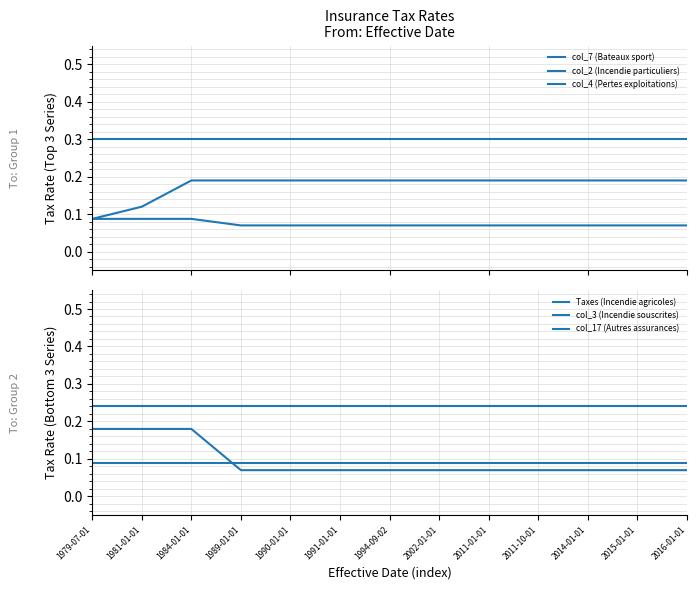

What are all the series names shown in the legend?

col_7 (Bateaux sport), col_2 (Incendie particuliers), col_4 (Pertes exploitations), Taxes (Incendie agricoles), col_3 (Incendie souscrites), col_17 (Autres assurances)